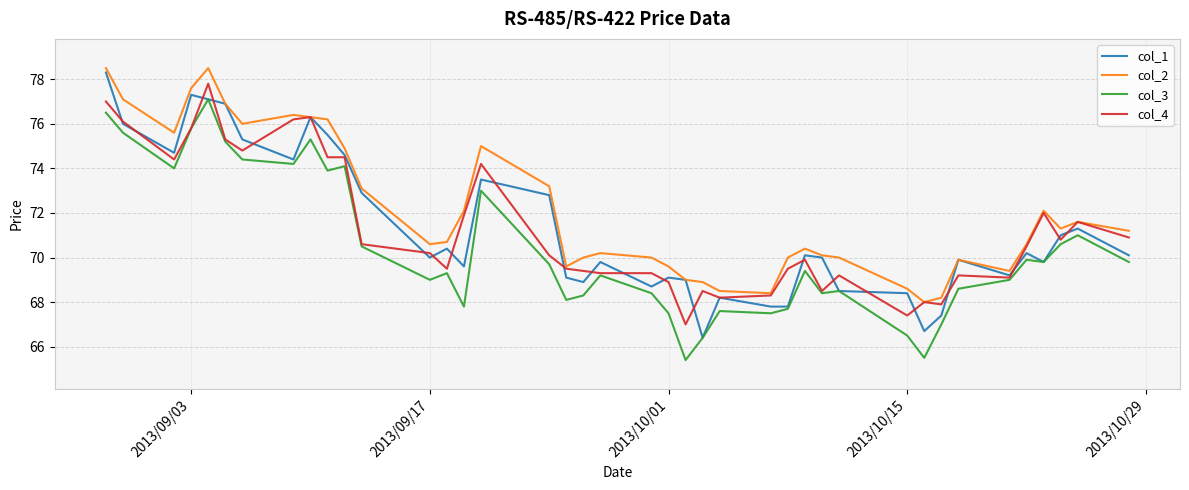

At how many categories does at least one series exceed 66?

40